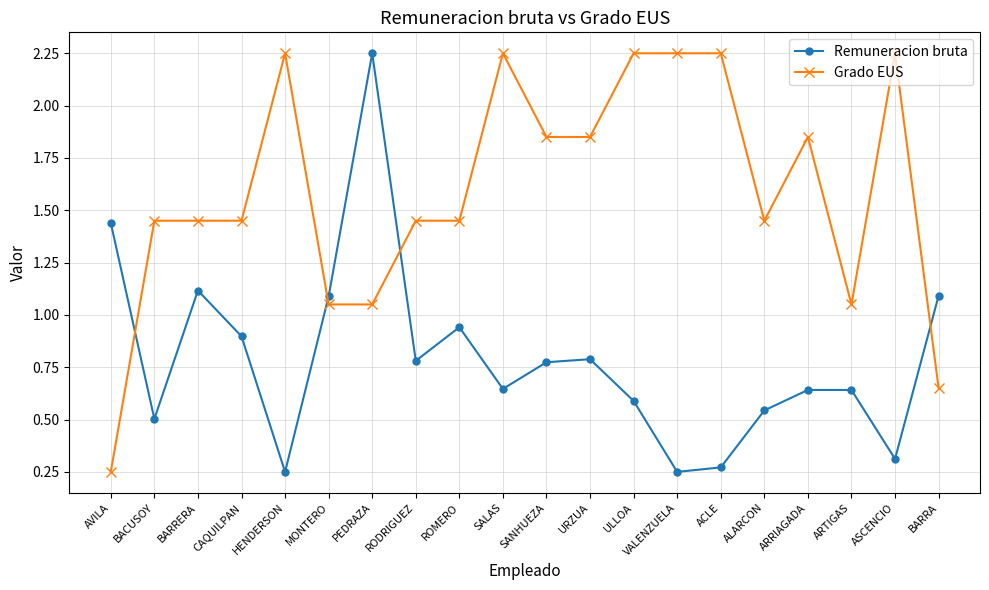

At which label does Grado EUS reach its minimum?

AVILA